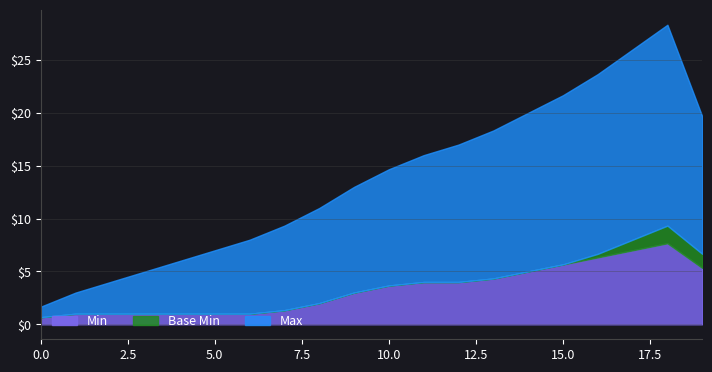

What is the difference between the maximum and minimum values in the Min series?

7.0